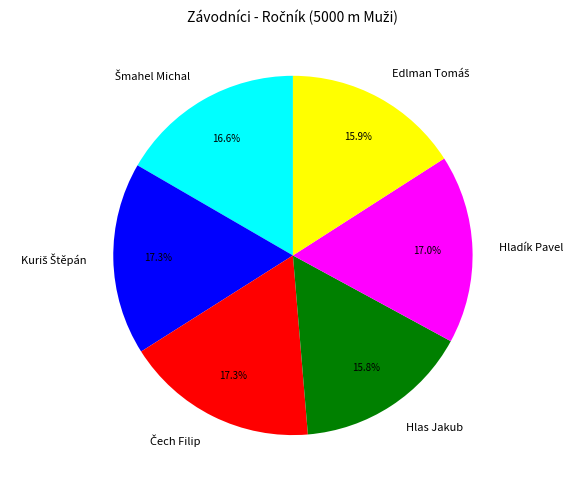

How much of the chart is everything except Hlas Jakub?

84.2%